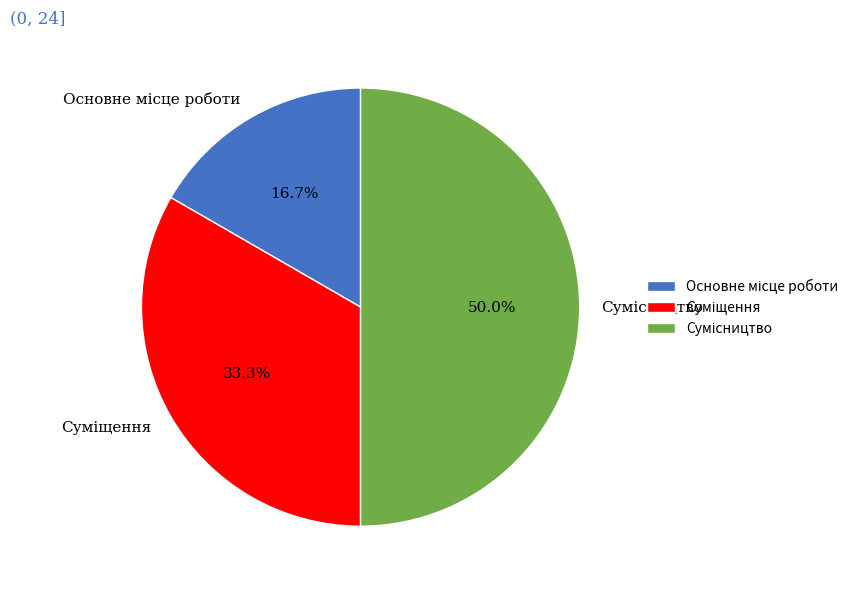

Count the number of slices in the pie.

3